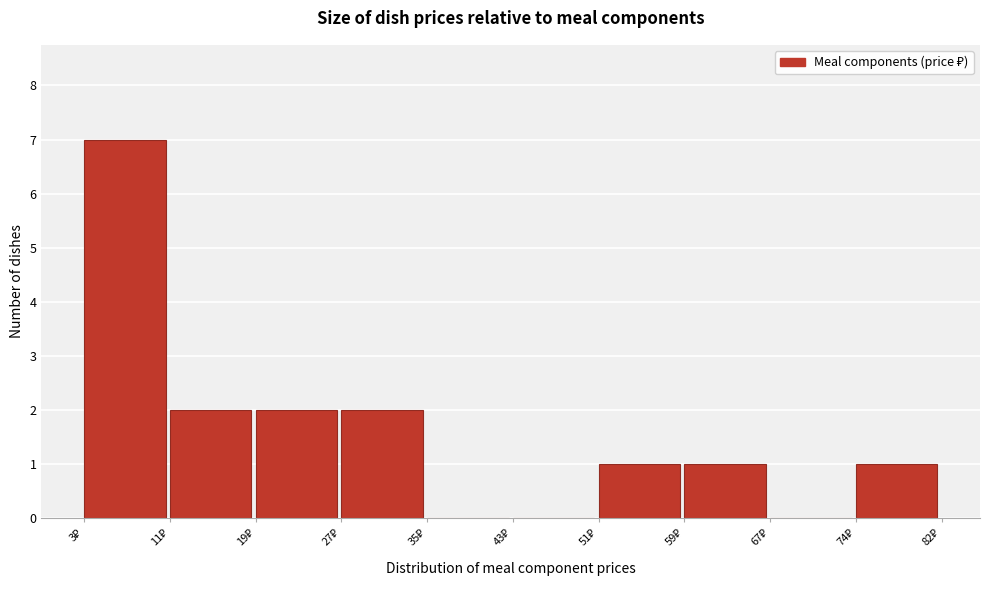

Reading left to right, list every bar in this chart as the range it spans on the x-axis followed by its height. Neither the bar edges nor the heights are printed on the chart, so give them approximately, as read against the axes.

3 to 11: 7
11 to 19: 2
19 to 27: 2
27 to 35: 2
35 to 43: 0
43 to 51: 0
51 to 59: 1
59 to 67: 1
67 to 74: 0
74 to 82: 1